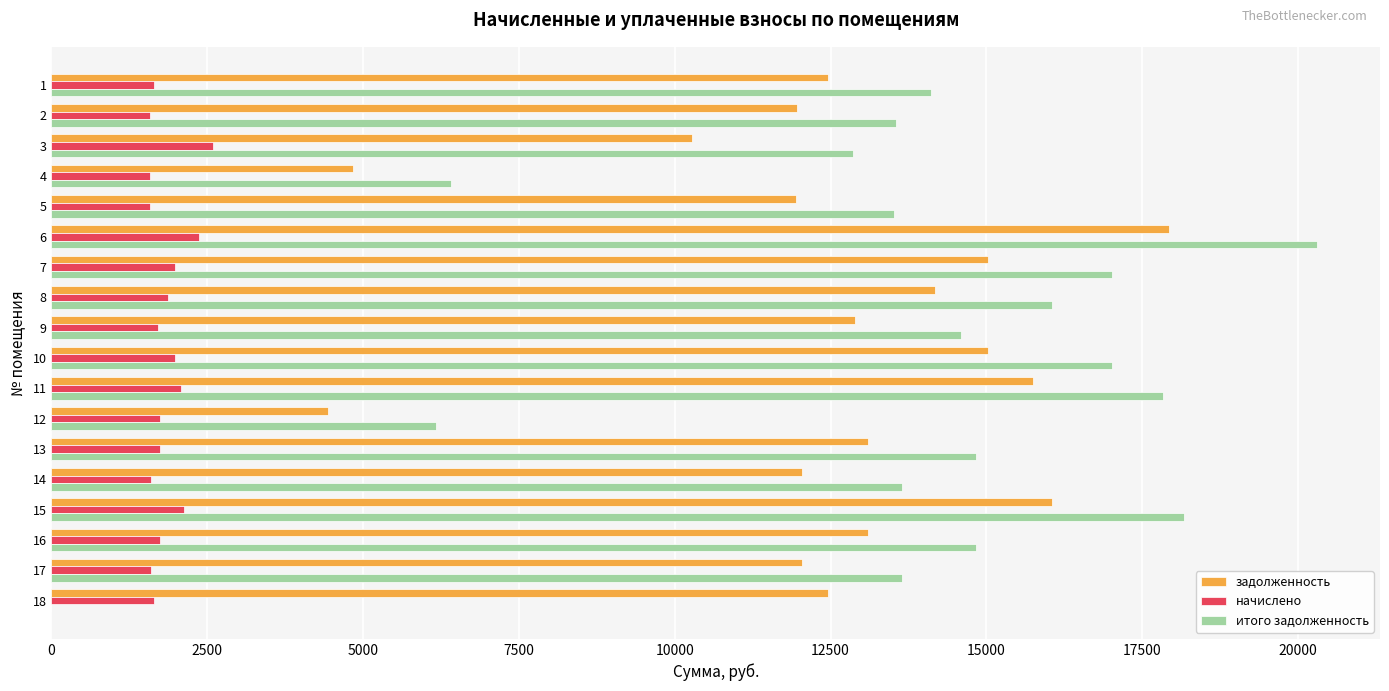

What is the greatest value displayed?

20299.3